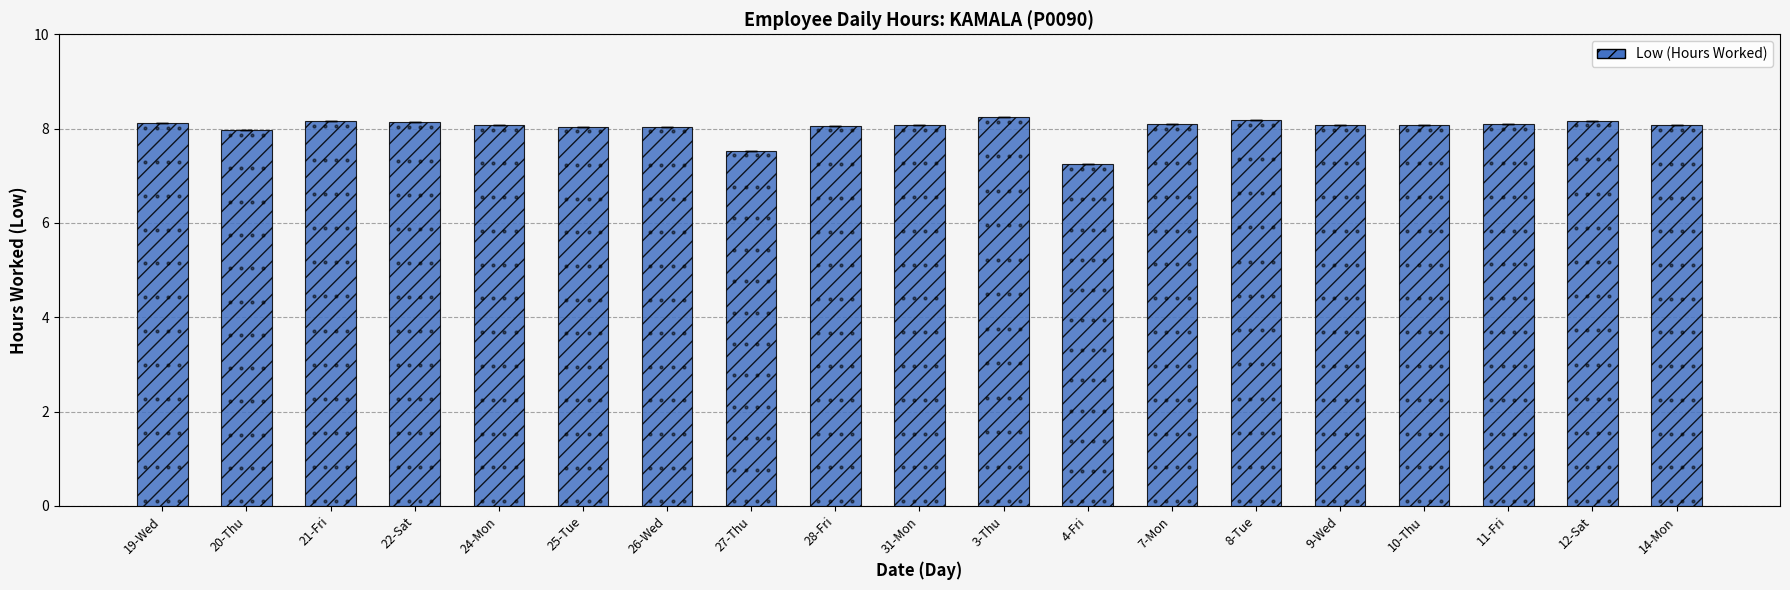

What is the greatest value displayed?

8.2